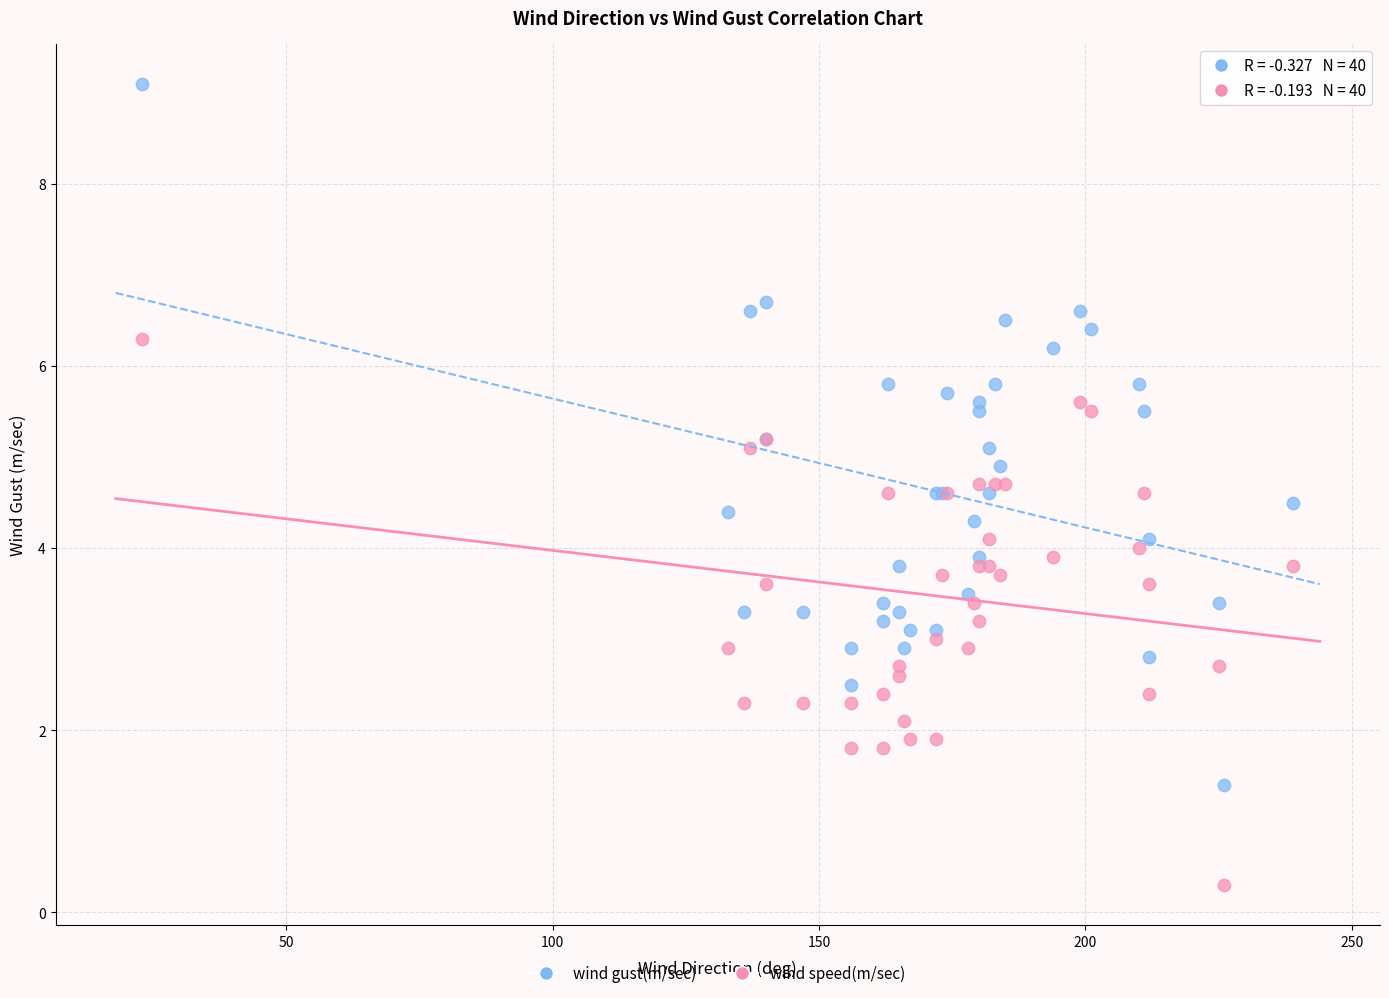

What is the X range (max minus min) for the scatter plot?

216.0